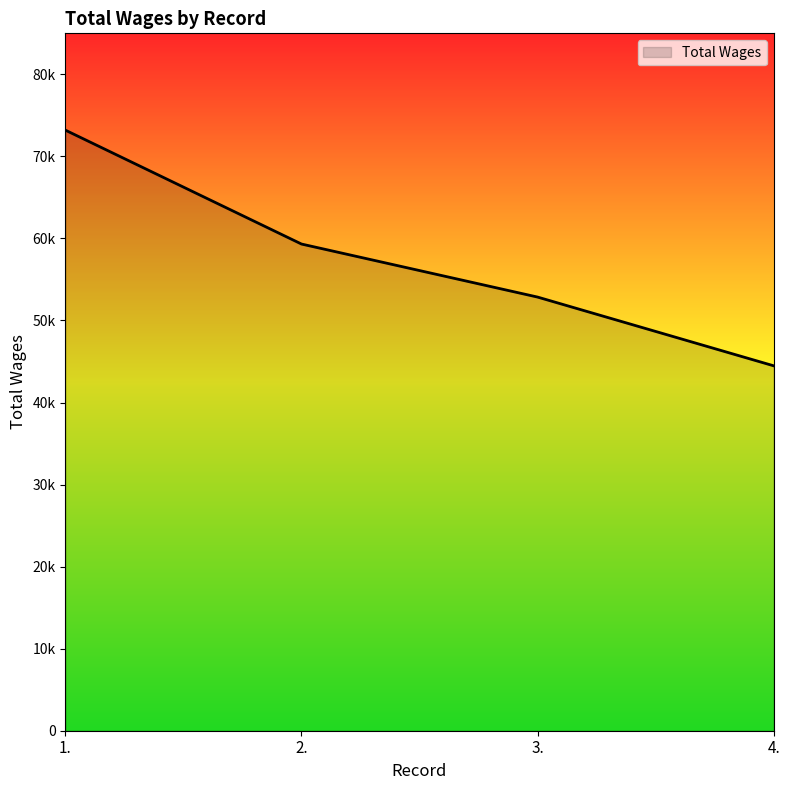

What position from the right is 4.?

1